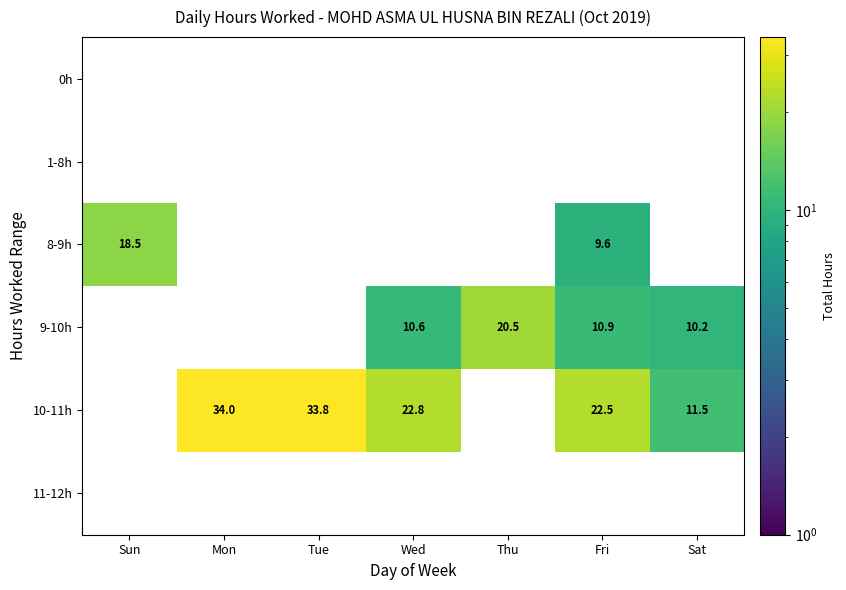

How many categories are shown in the chart?

7